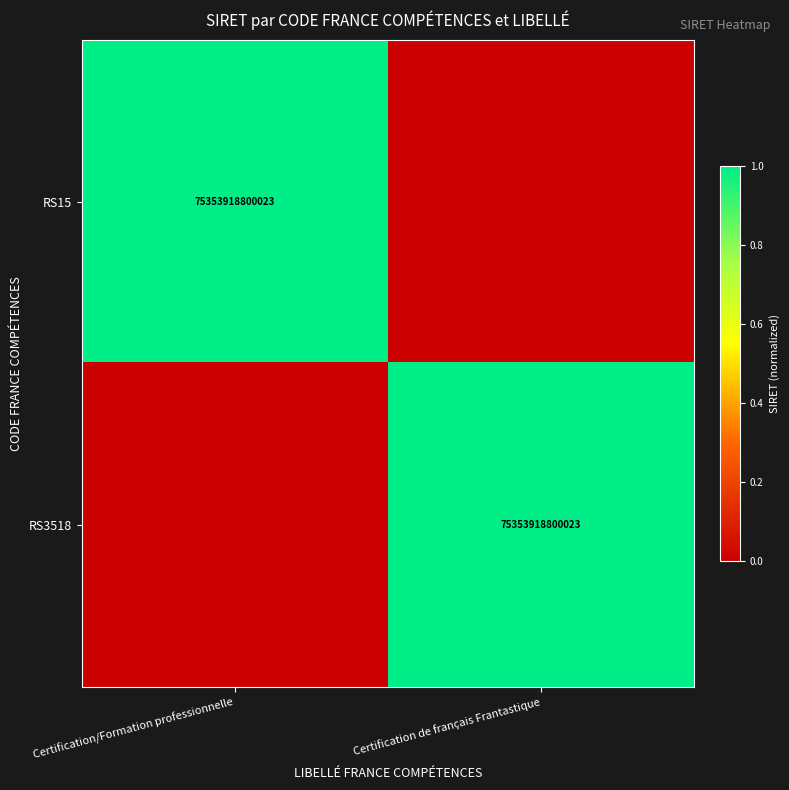

Which has a higher value, Certification/Formation professionnelle or Certification de français Frantastique?

Certification/Formation professionnelle